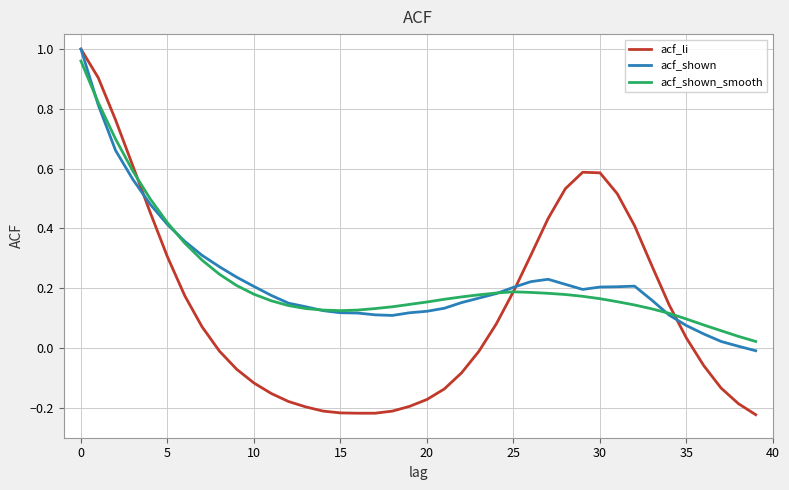

Which series has the widest spread of values?

acf_li